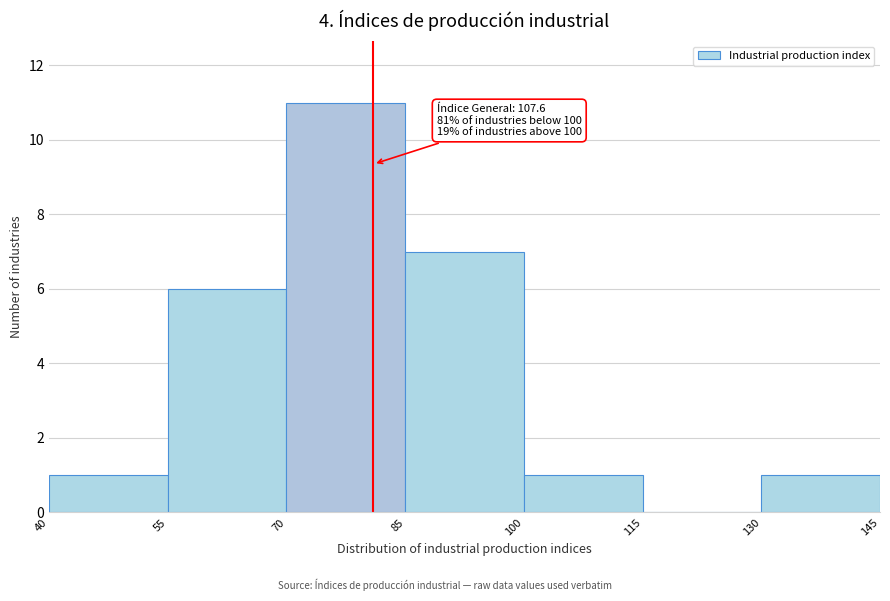

Which range on the x-axis has the tallest bar?

70 to 85